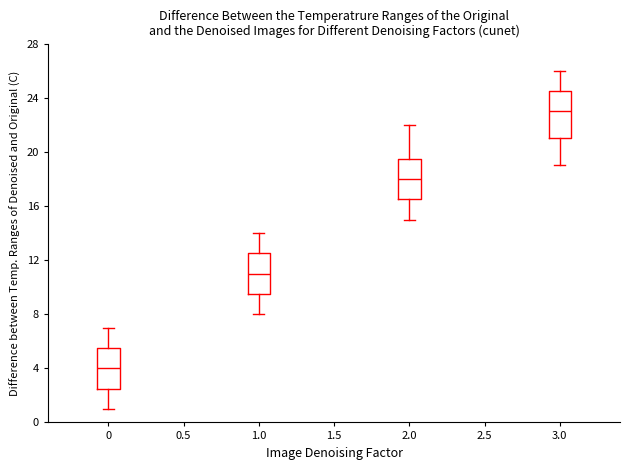

Where does the median line of the box at x = 2.0 sit on the y-axis? The values are not printed on the chart, so give them approximately, as read against the axis.

18.0